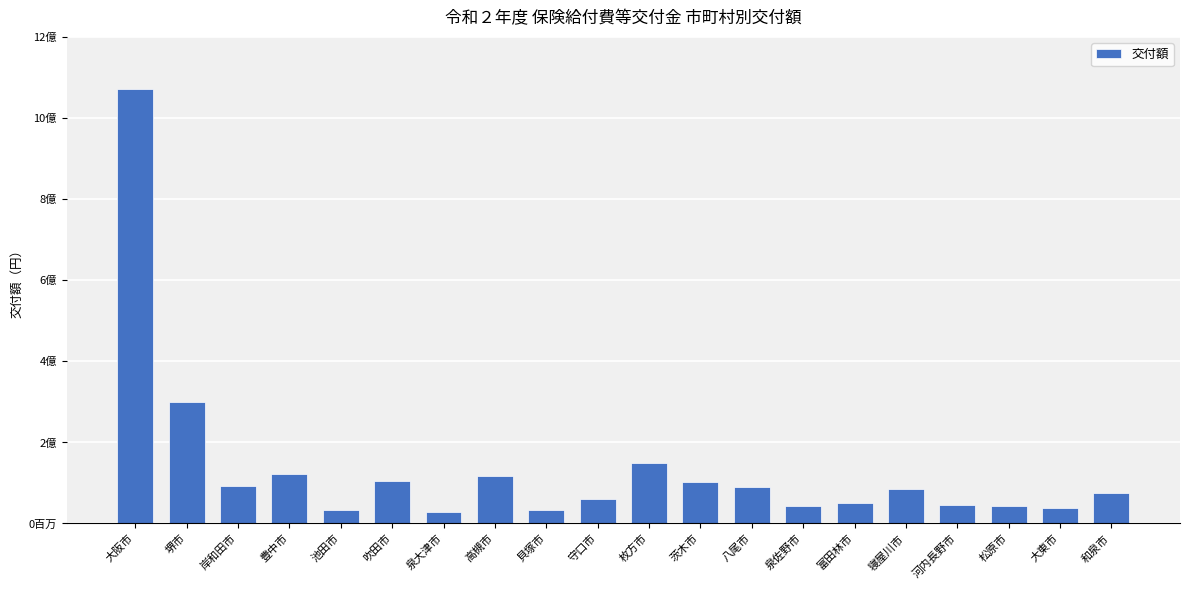

Which has a higher value, 貝塚市 or 泉佐野市?

泉佐野市